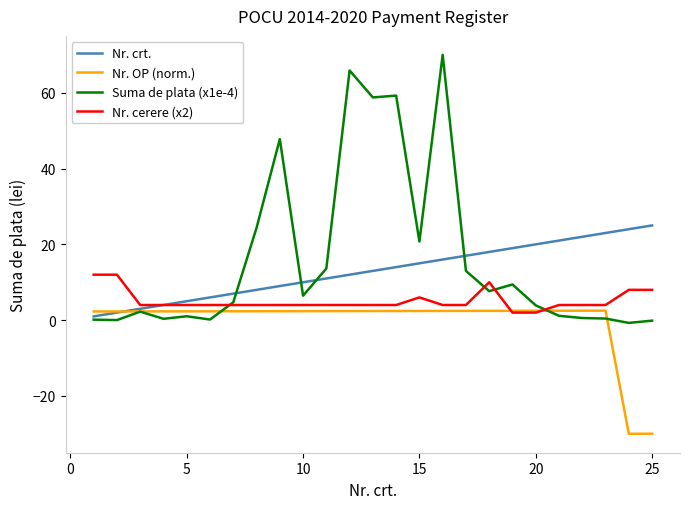

Which series has the widest spread of values?

Suma de plata (x1e-4)